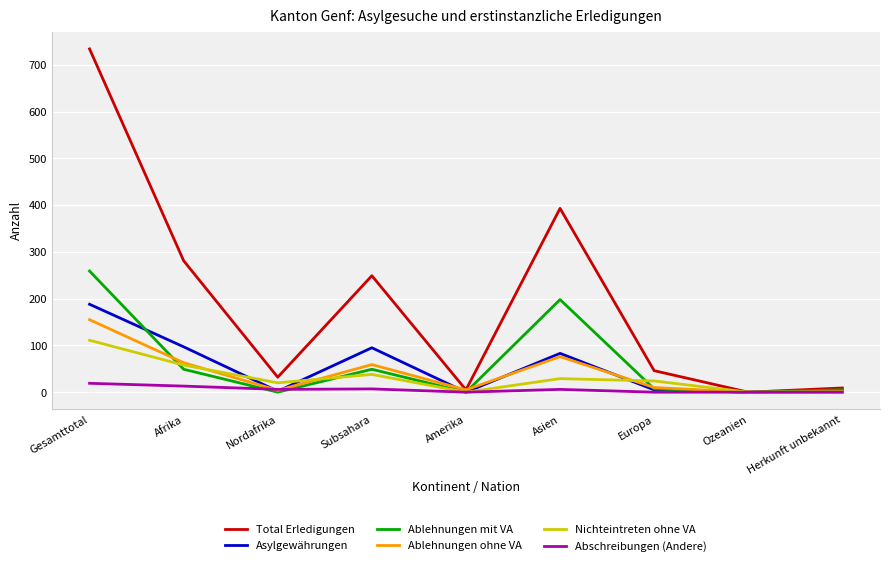

What is the approximate value of Nichteintreten ohne VA at Afrika, to the nearest 10?

60